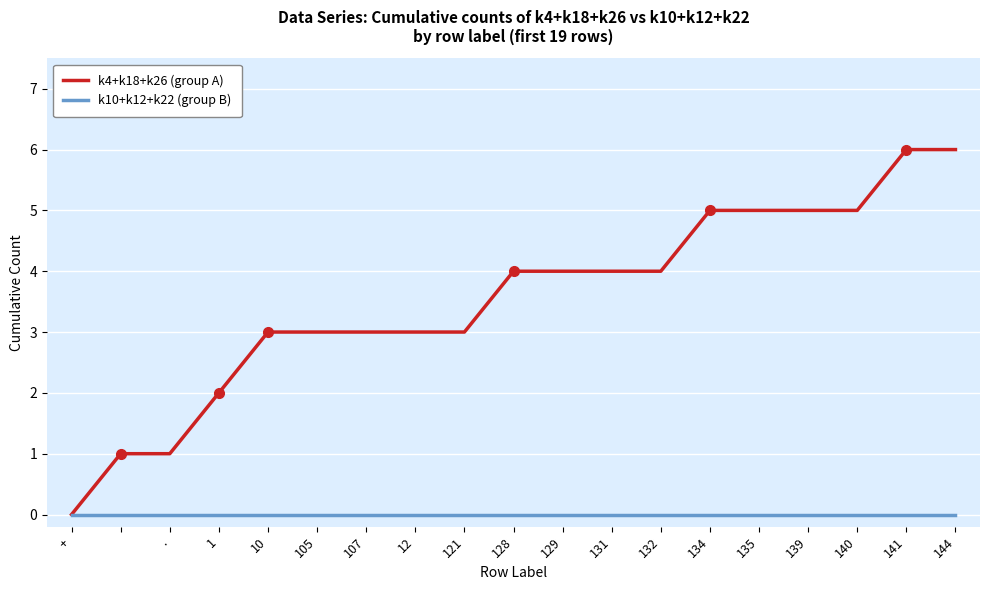

Rank the series by their average value, from highest to lowest.

k4+k18+k26 (group A), k10+k12+k22 (group B)